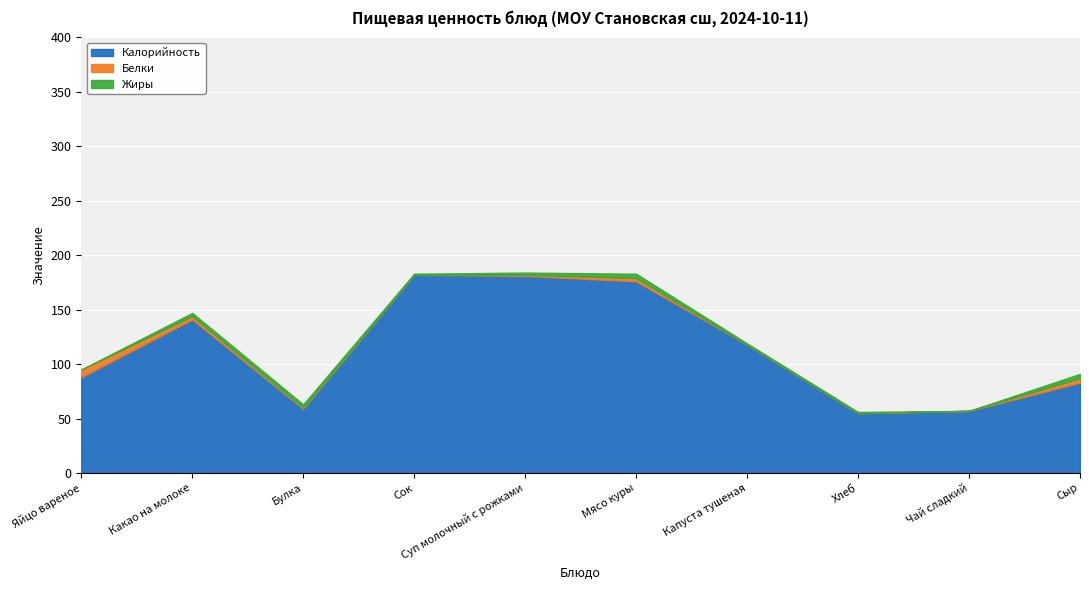

How many data points in Белки are less than 1?

4